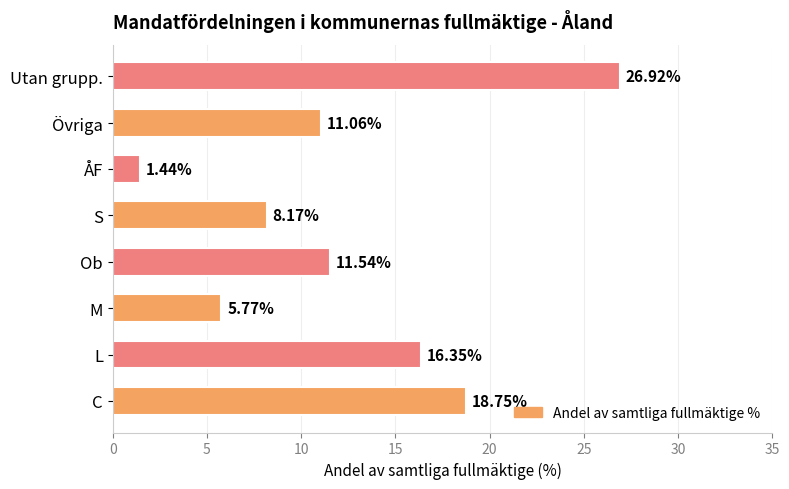

Between M and S, which is larger?

S